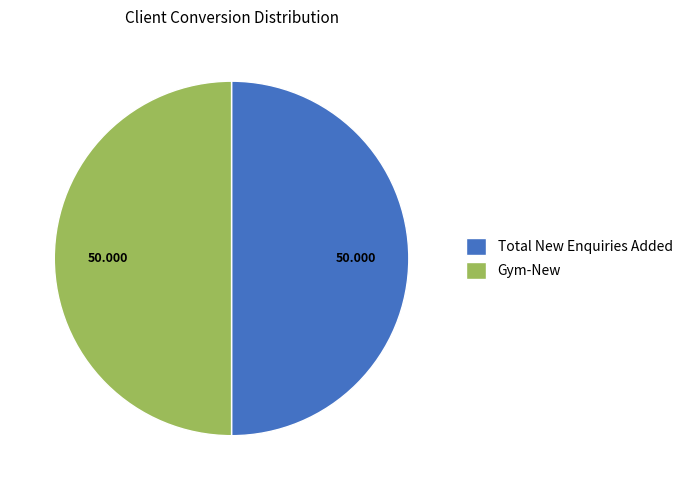

Is the sum of Total New Enquiries Added and Gym-New greater than half?

Yes